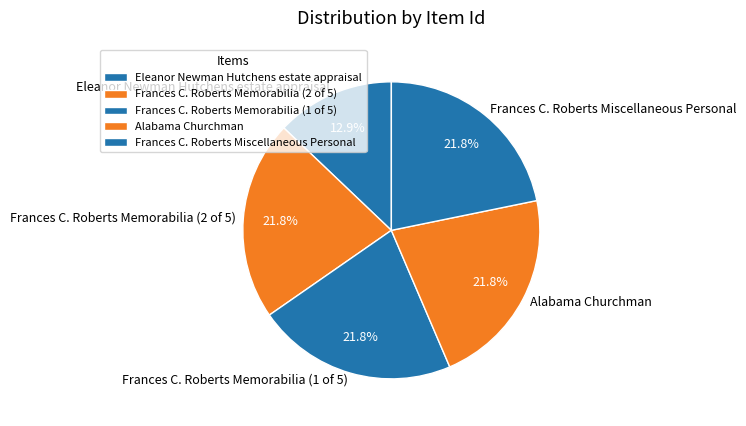

Is the sum of Frances C. Roberts Miscellaneous Personal and Alabama Churchman greater than half?

No